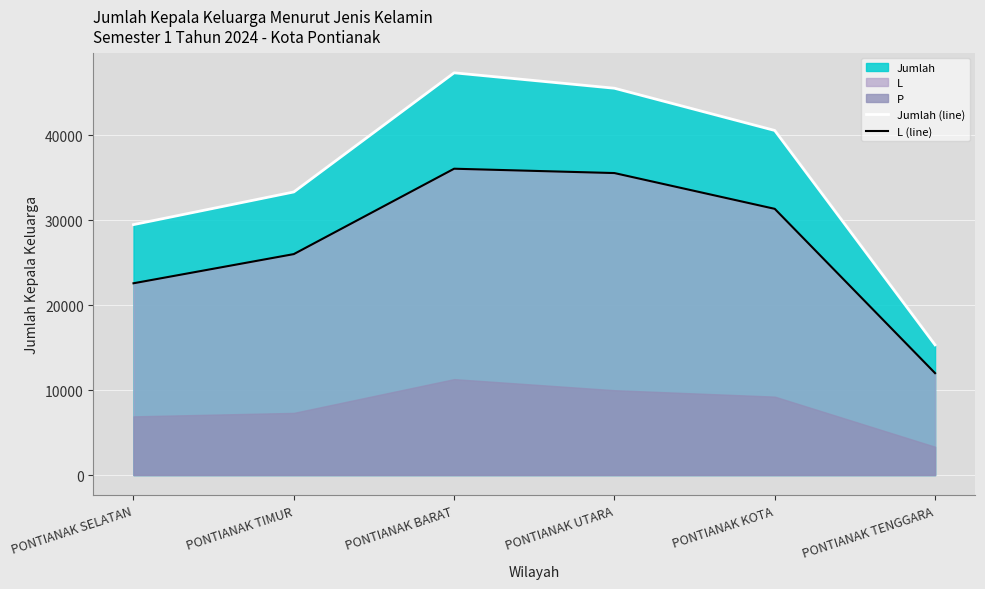

How many data points in L (line) are less than 31322?

3